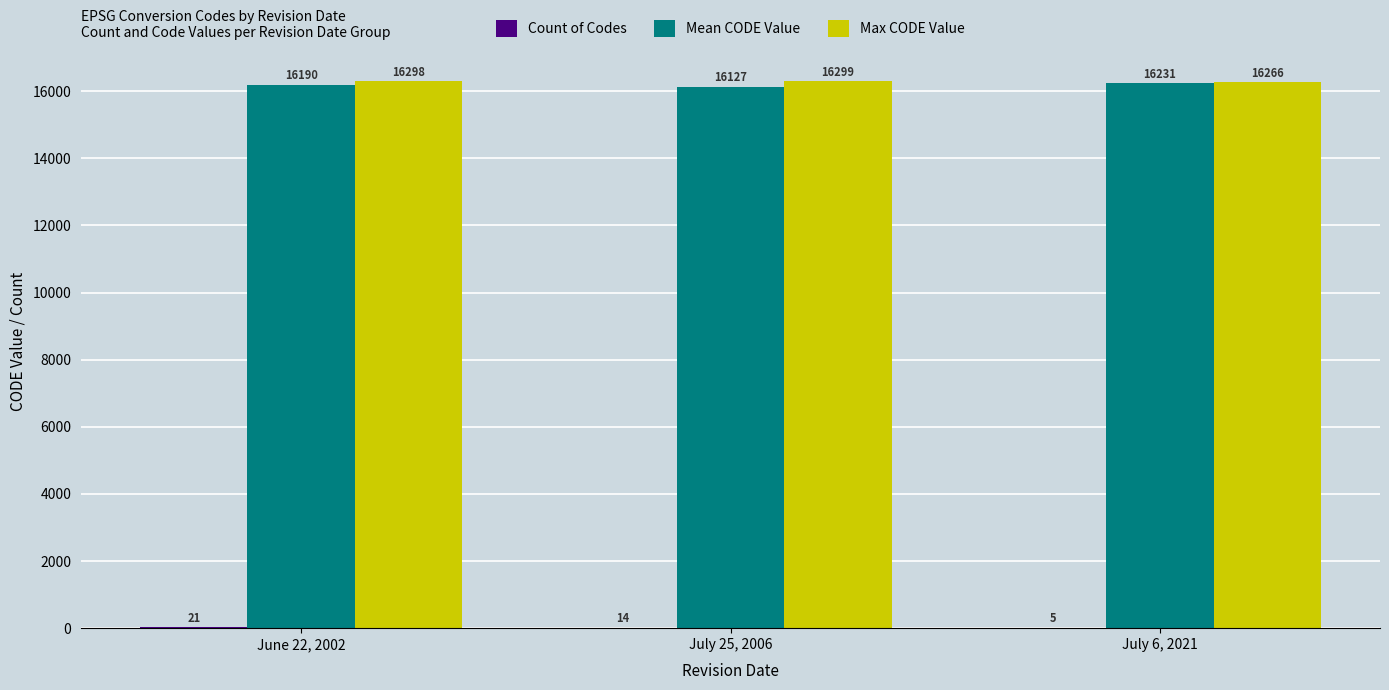

Between June 22, 2002 and July 25, 2006, which series saw the biggest shift?

Mean CODE Value